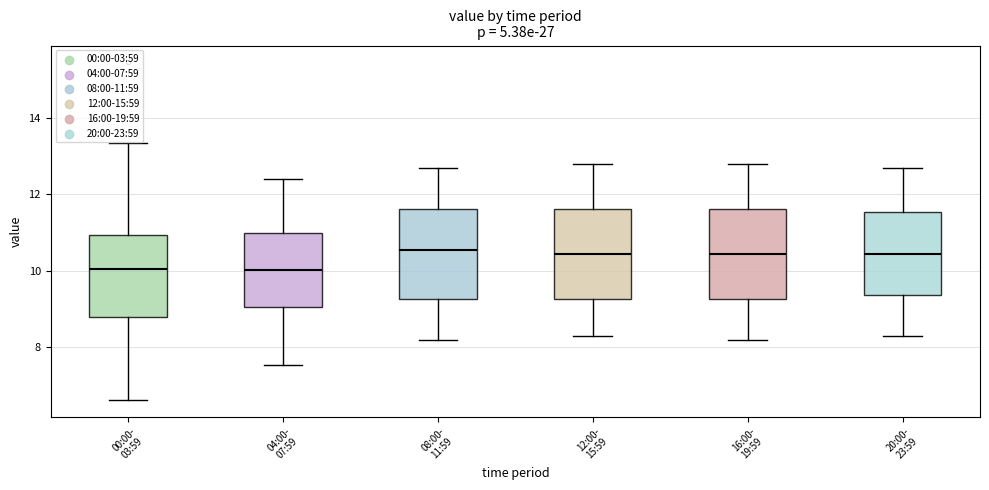

Where does the upper whisker of the box for 08:00- 11:59 end on the y-axis? The values are not printed on the chart, so give them approximately, as read against the axis.

12.8